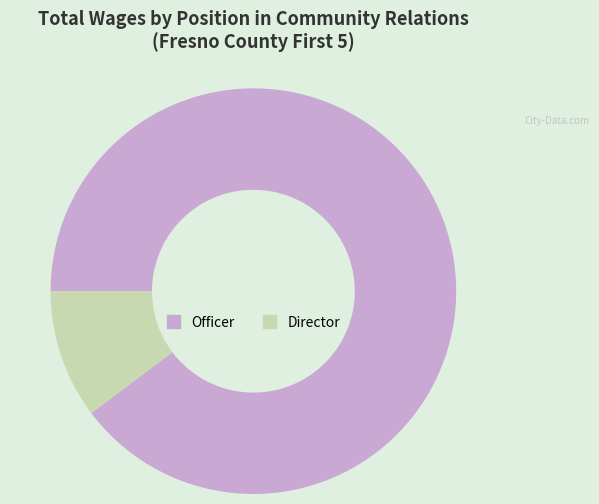

Which category has the smallest portion of the pie?

Director